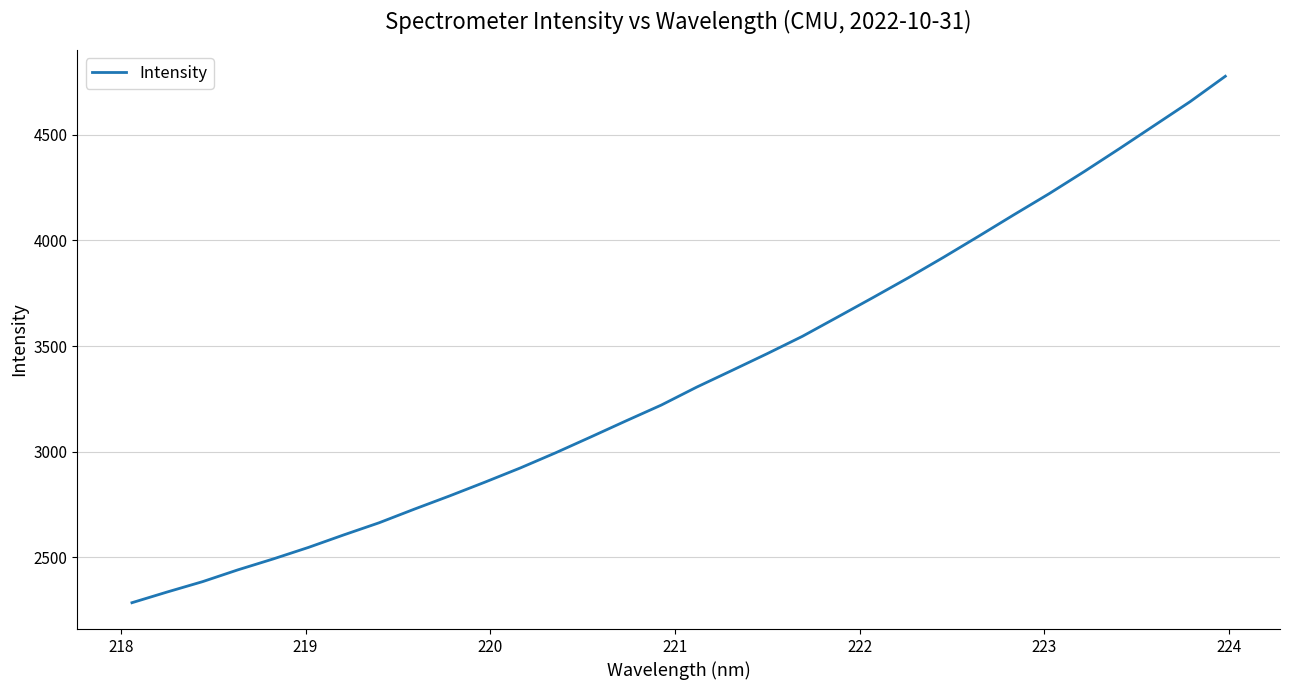

What is the smallest value displayed?

2284.6